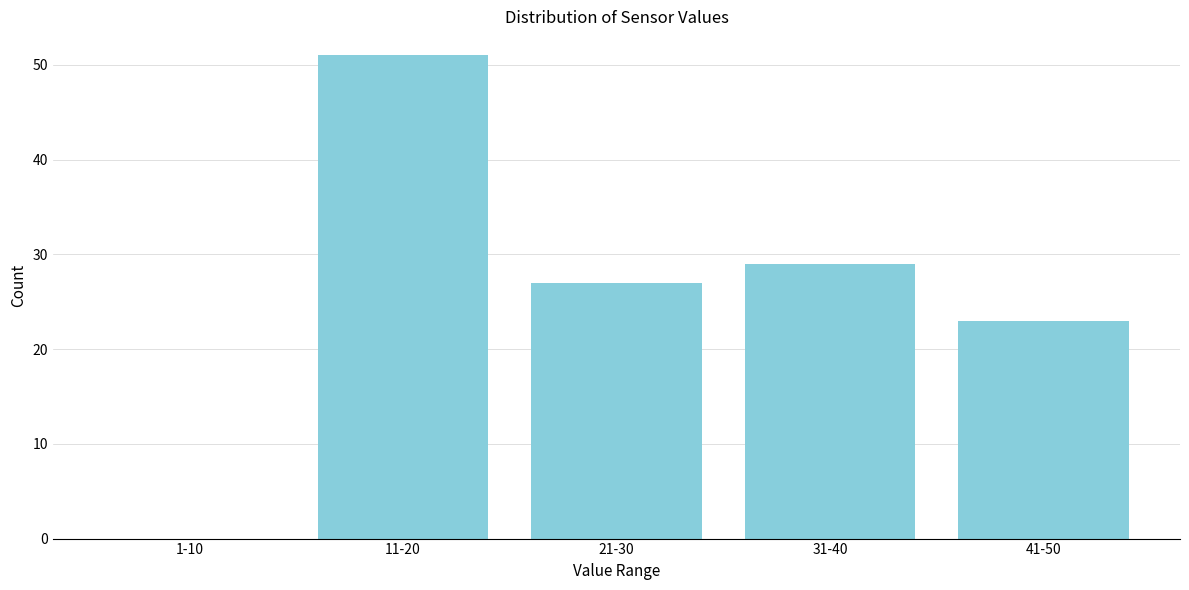

Reading left to right, transcribe all the data shown in this chart.

1-10=0	11-20=51	21-30=27	31-40=29	41-50=23